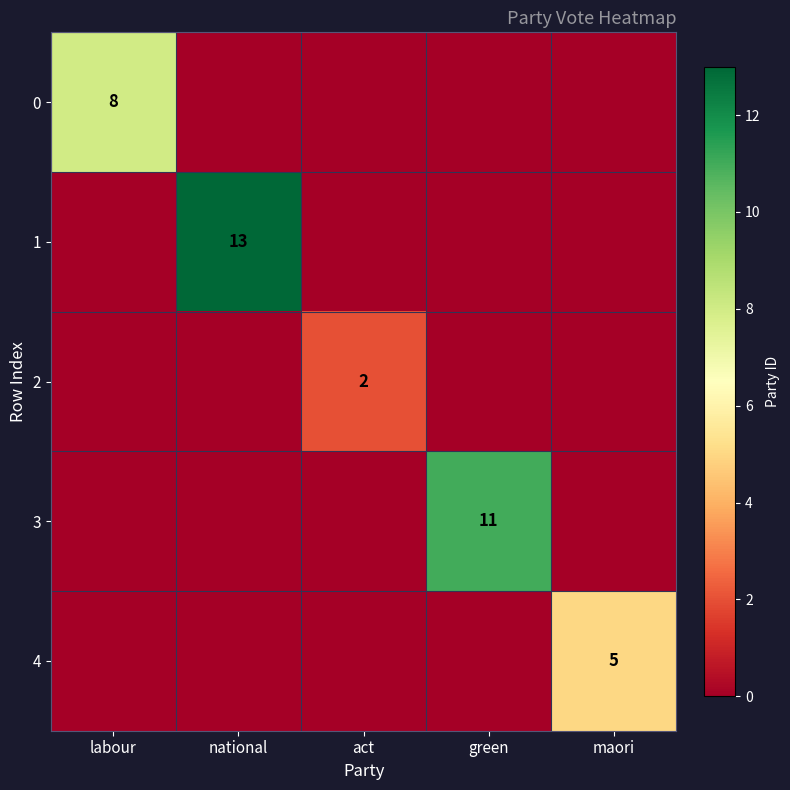

Is it true that 0 equals 2 at labour?

False